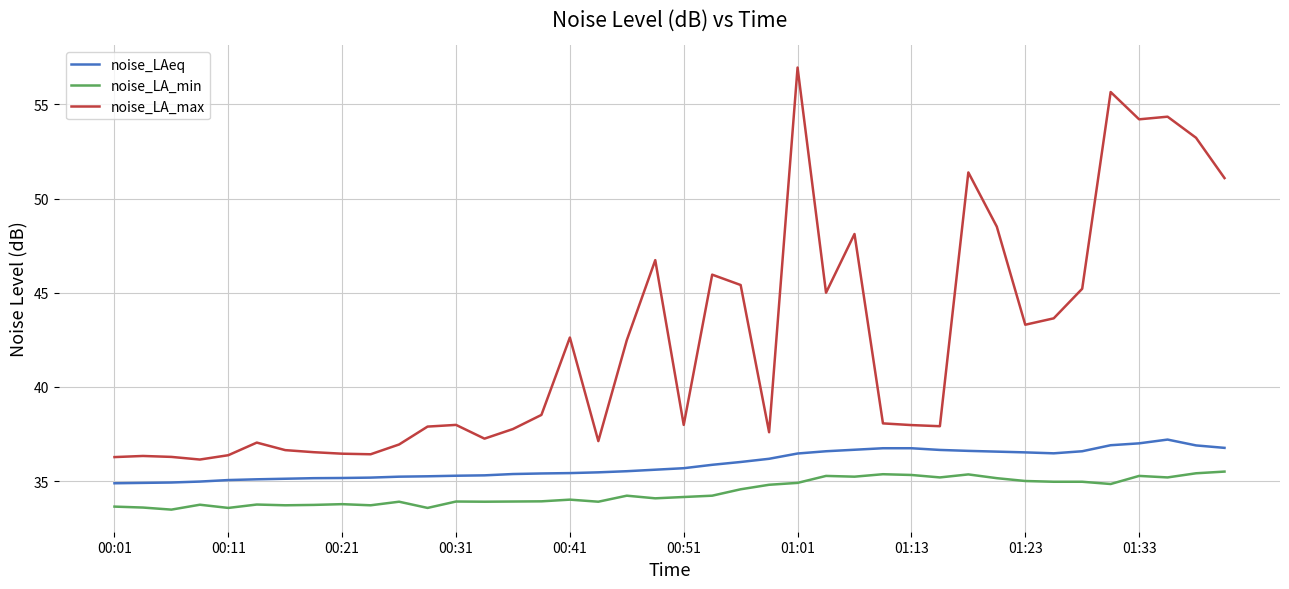

How many lines are shown in the chart?

3